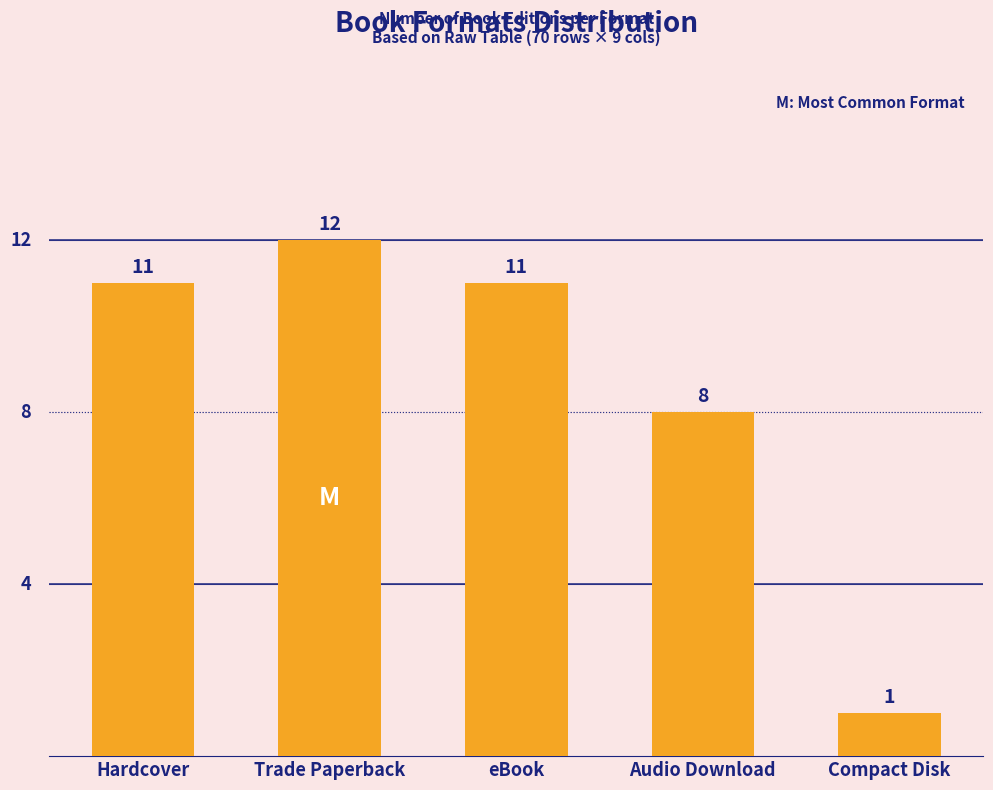

What is the label of the 2nd bar from the left?

Trade Paperback